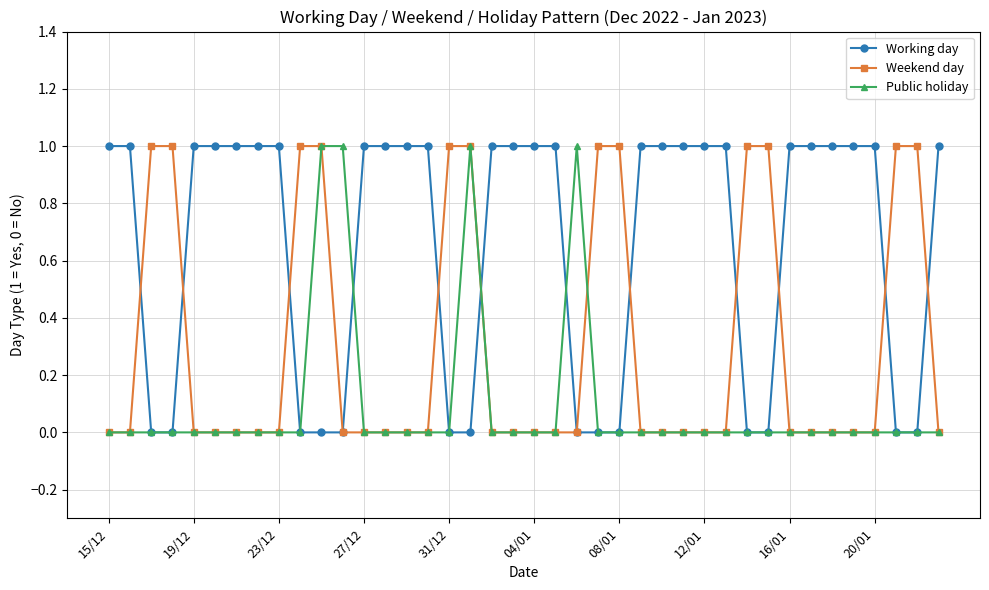

Which series has the largest total across all categories?

Working day